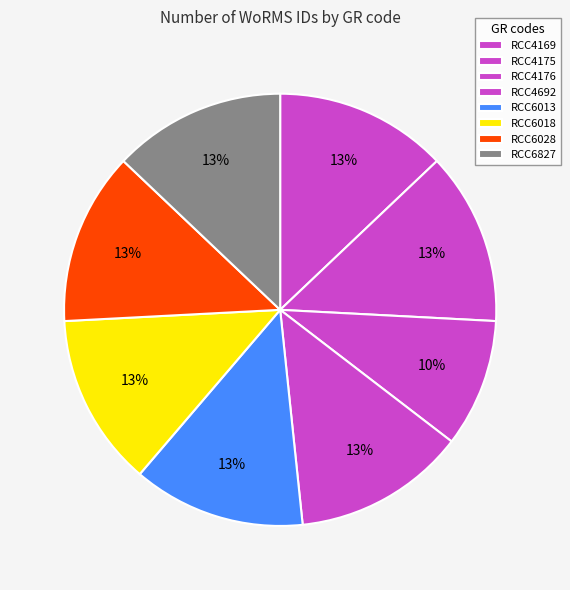

To the nearest percent, what portion does RCC4169 represent?

13%